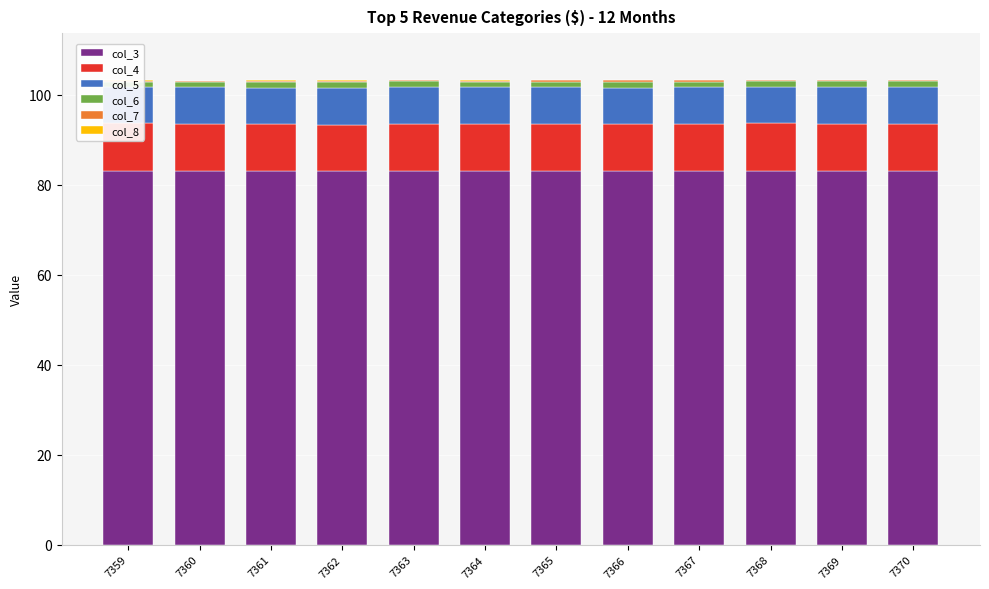

What is the approximate value of col_3 at 7368?

83.1